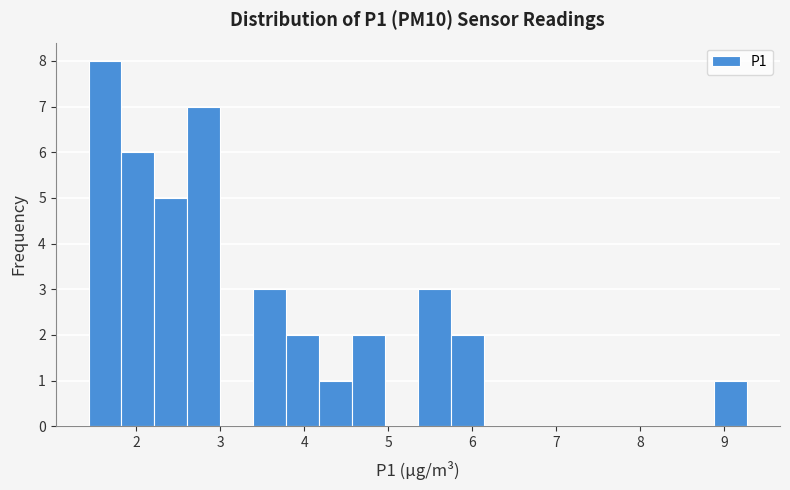

Read against the x-axis, roughly where is the centre of the tallest bar?

1.6